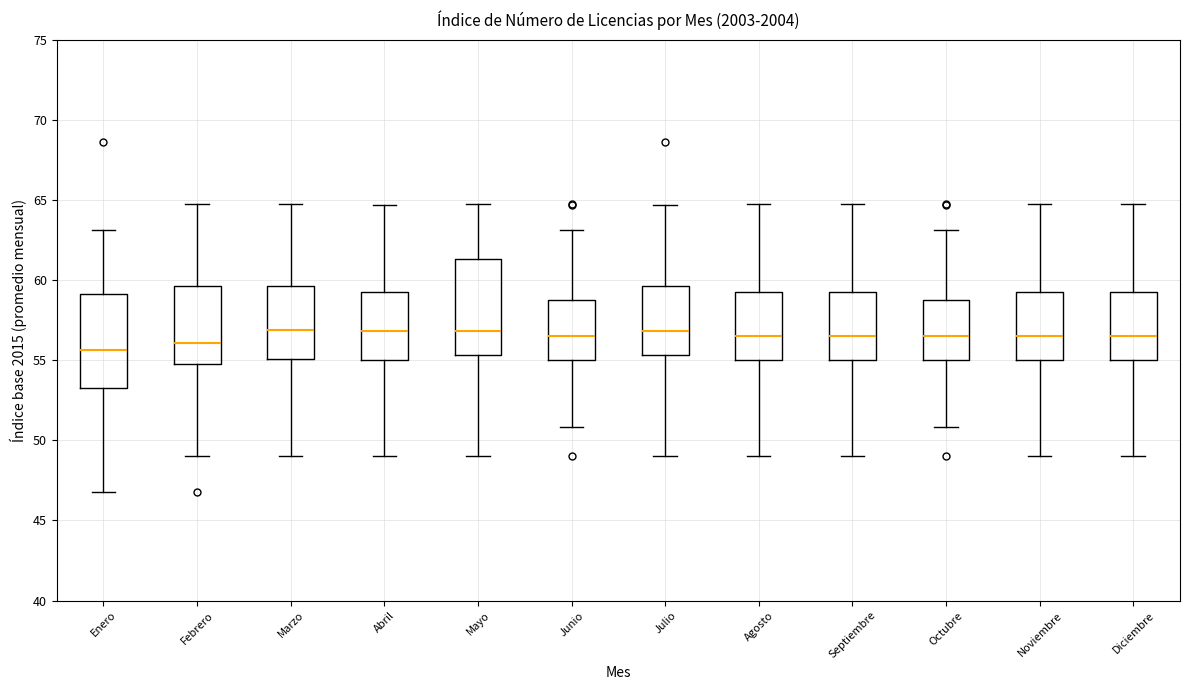

Where does the upper whisker of the box for Noviembre end on the y-axis? The values are not printed on the chart, so give them approximately, as read against the axis.

65.0